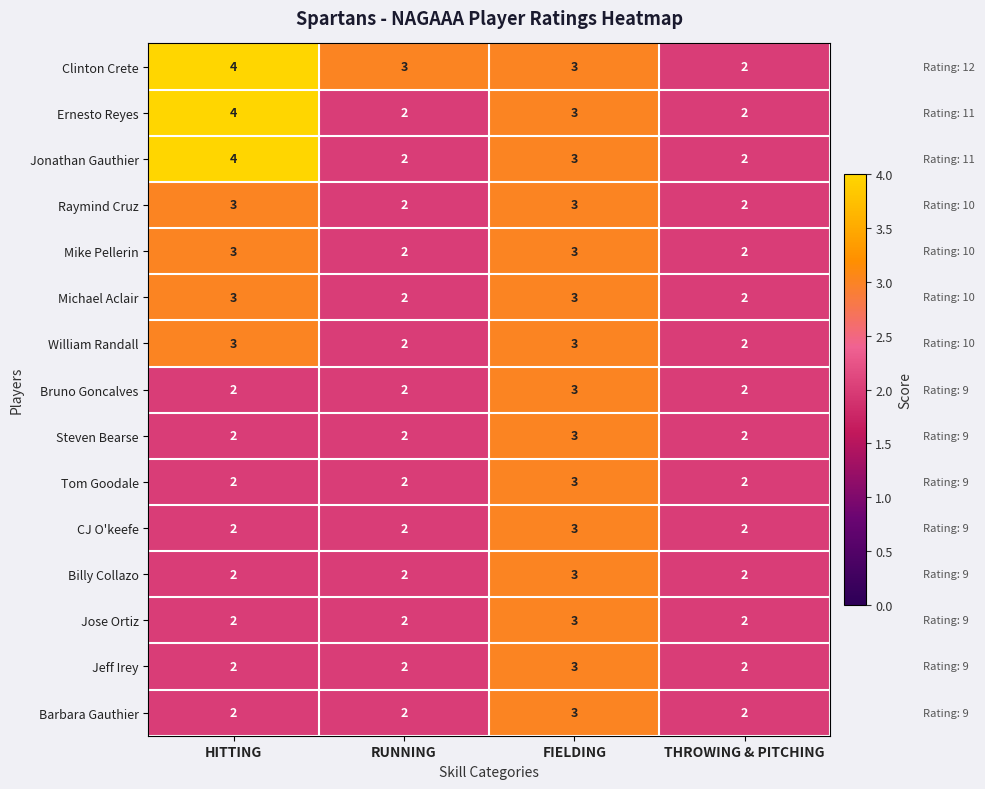

What is the sum of the Ernesto Reyes values at HITTING and THROWING & PITCHING?

6